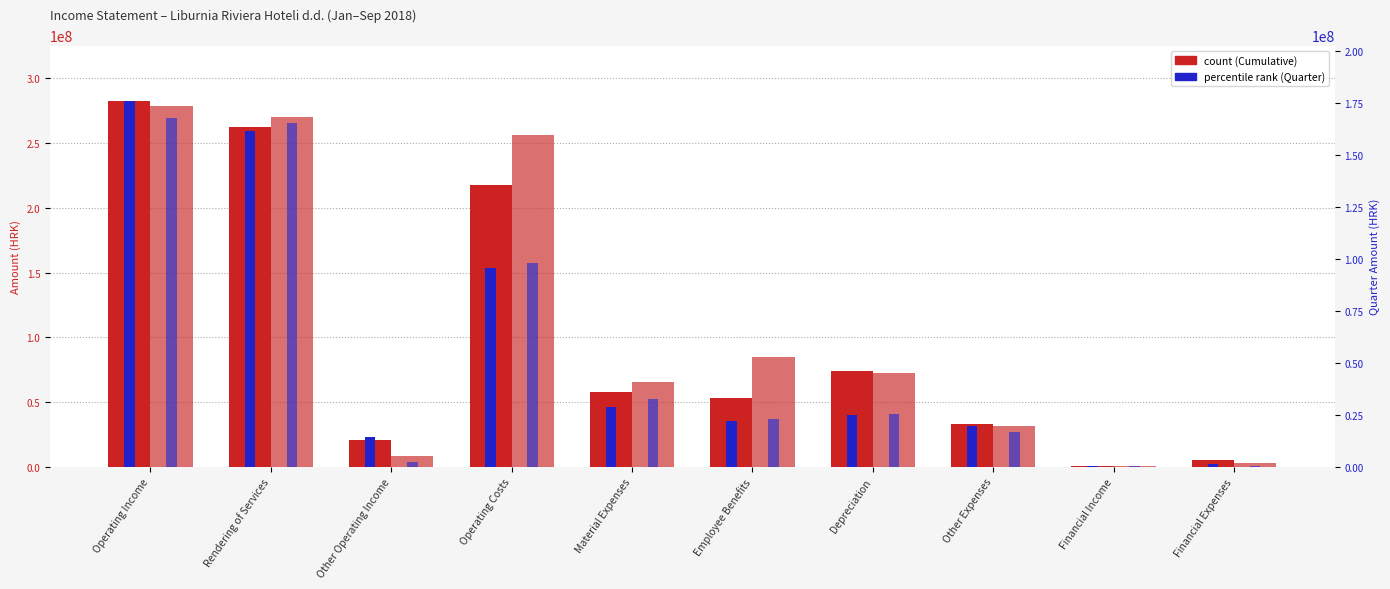

Reading right to left, what are all the values shown in this chart?

Previous Cumulative: 5089511	814237	33093641	73611729	52837596	57530773	217453297	20538941	262203664	282742605
Current Cumulative: 2764472	783587	31669199	72808565	85137985	65472942	256320549	8658164	269819362	278477526
Previous Quarter: 1560345	463764	19632184	25109236	21899988	28778384	95492171	14451898	161543265	175995163
Current Quarter: 602088	358772	16758692	25254659	23001879	32637764	97710612	2434107	165043645	167477752